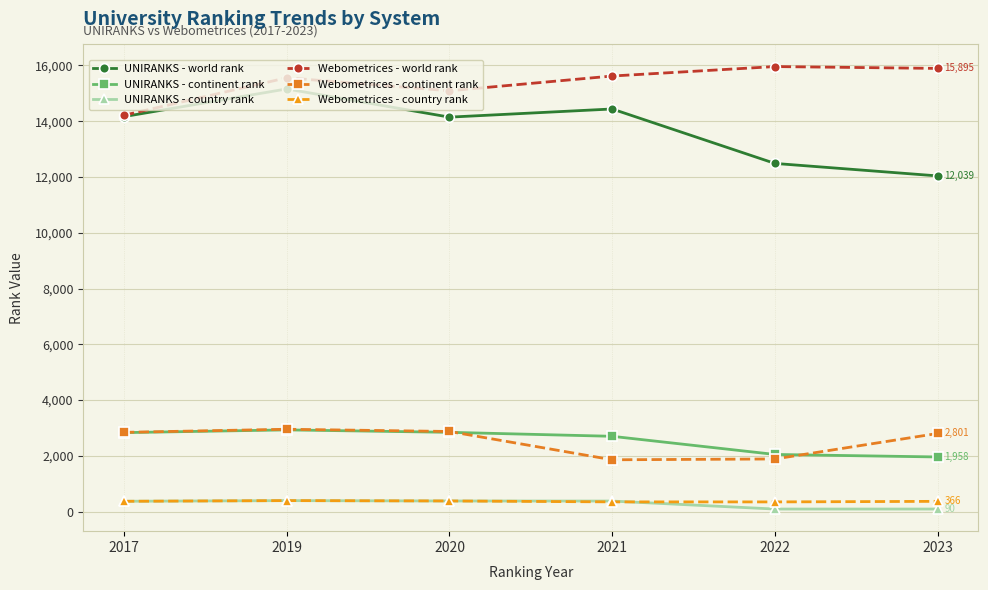

Which series has the largest range (max minus min)?

UNIRANKS - world rank